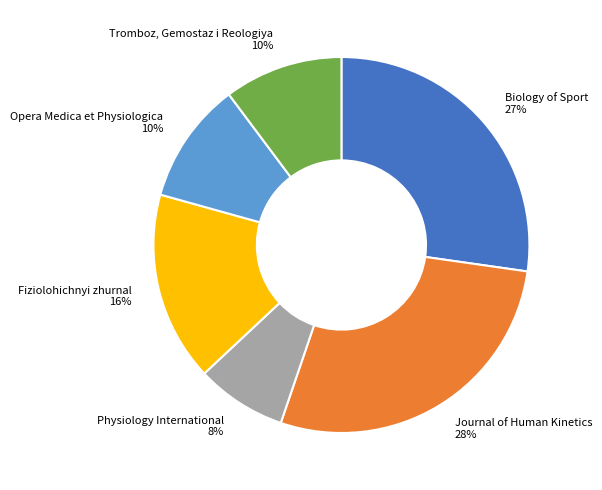

What is the largest slice in the pie chart?

Journal of Human Kinetics